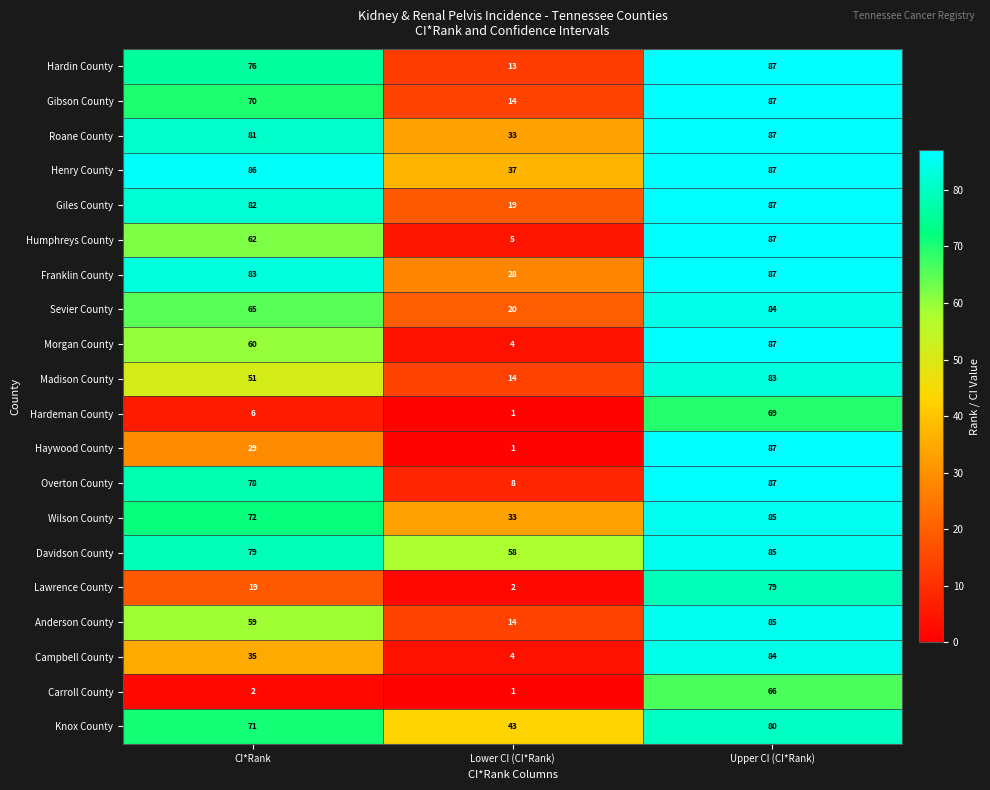

What is the difference between the Davidson County values at Upper CI (CI*Rank) and CI*Rank?

6